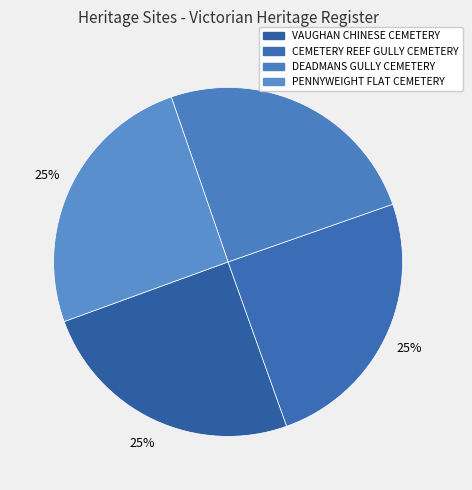

Rank the categories by value from highest to lowest.

PENNYWEIGHT FLAT CEMETERY, DEADMANS GULLY CEMETERY, CEMETERY REEF GULLY CEMETERY, VAUGHAN CHINESE CEMETERY